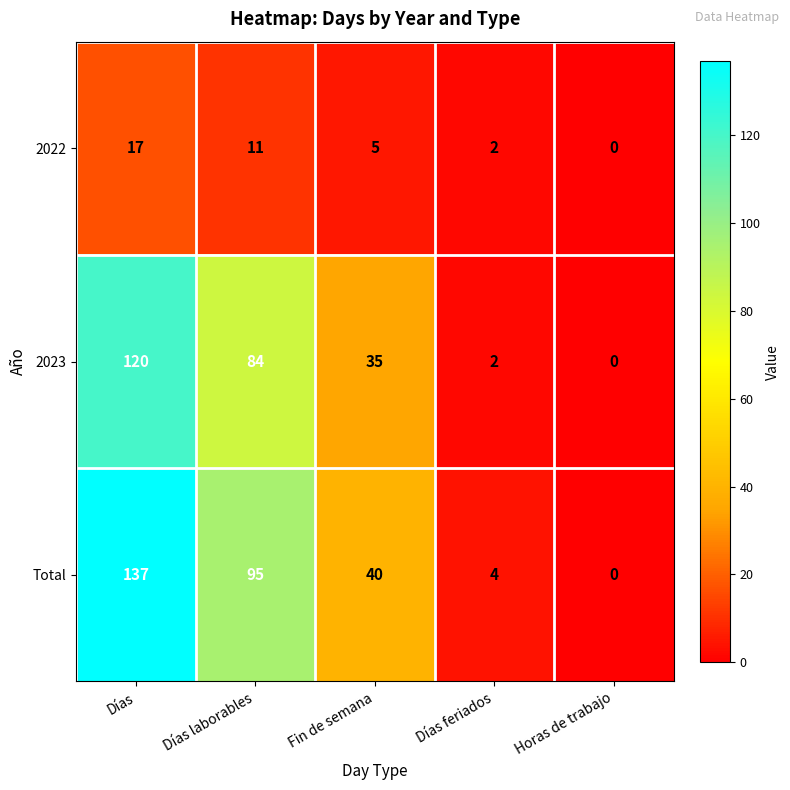

At which category is the sum across all series the highest?

Días